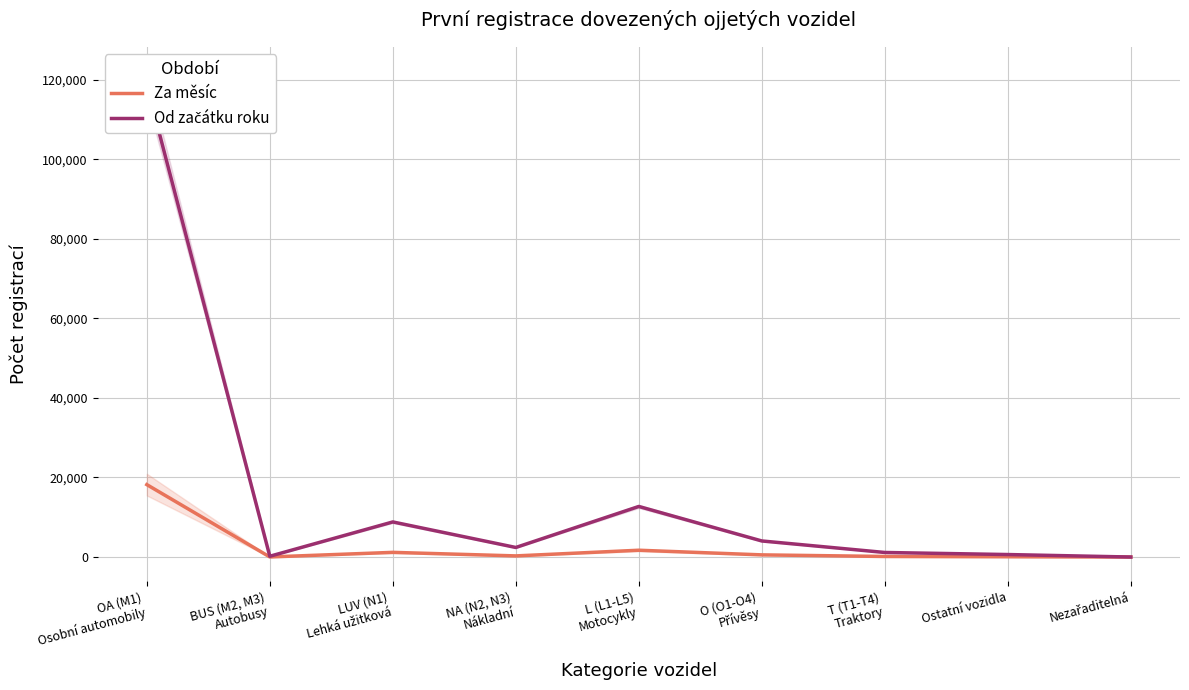

The Od začátku roku series shows 118593 at OA (M1)
Osobní automobily. True or false?

True